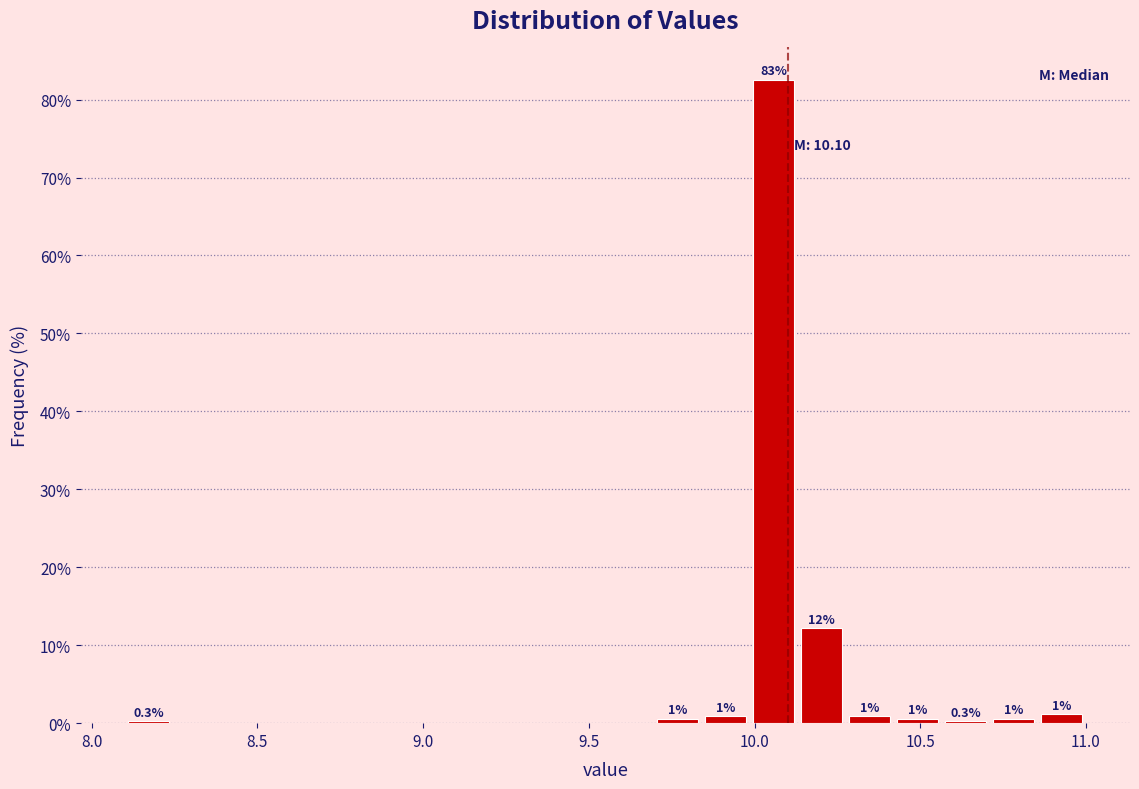

Around what value on the x-axis is the tallest bar? Give the approximate position of its centre, as read against the axis.

10.05